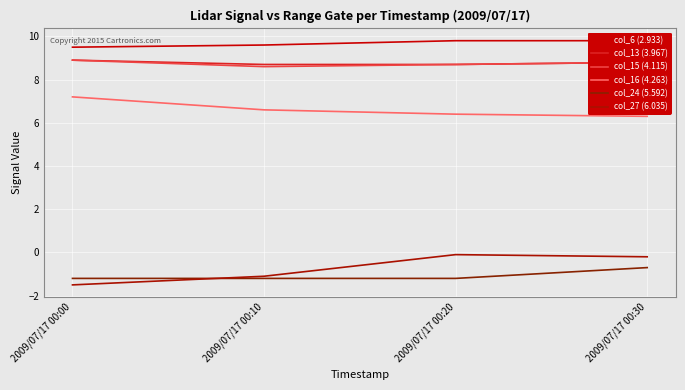

Reading left to right, list all the values displayed in this chart.

col_6 (2.933): 2009/07/17 00:00=9.5	2009/07/17 00:10=9.6	2009/07/17 00:20=9.8	2009/07/17 00:30=9.8
col_13 (3.967): 2009/07/17 00:00=8.9	2009/07/17 00:10=8.7	2009/07/17 00:20=8.7	2009/07/17 00:30=8.8
col_15 (4.115): 2009/07/17 00:00=8.9	2009/07/17 00:10=8.6	2009/07/17 00:20=8.7	2009/07/17 00:30=8.8
col_16 (4.263): 2009/07/17 00:00=7.2	2009/07/17 00:10=6.6	2009/07/17 00:20=6.4	2009/07/17 00:30=6.3
col_24 (5.592): 2009/07/17 00:00=-1.2	2009/07/17 00:10=-1.2	2009/07/17 00:20=-1.2	2009/07/17 00:30=-0.7
col_27 (6.035): 2009/07/17 00:00=-1.5	2009/07/17 00:10=-1.1	2009/07/17 00:20=-0.1	2009/07/17 00:30=-0.2